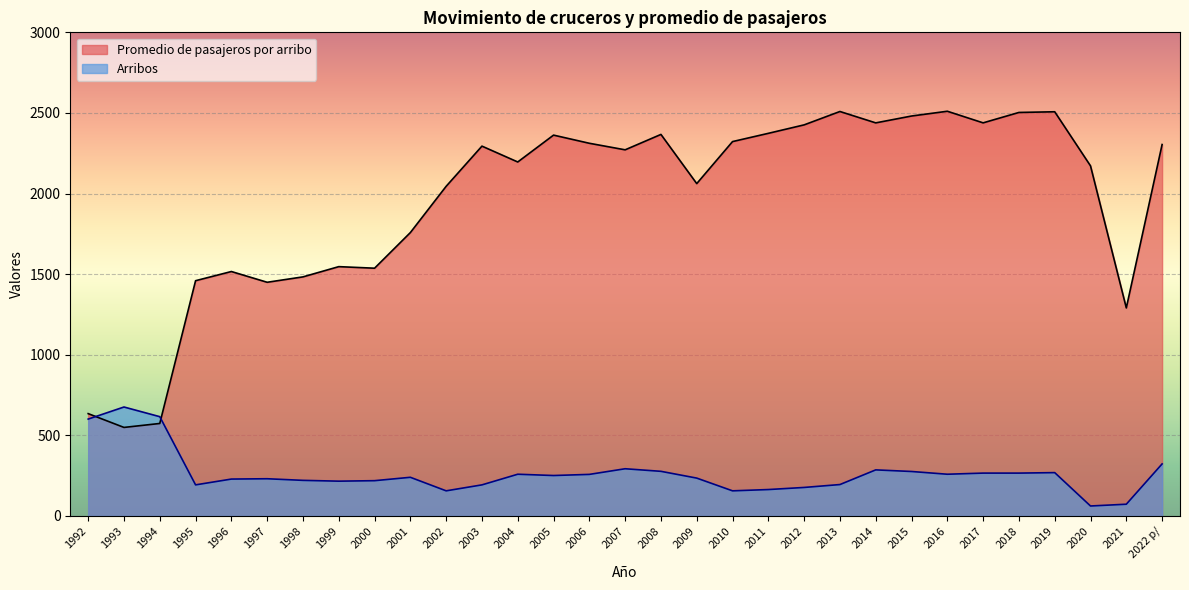

What is the difference between the maximum and minimum values in the Promedio de pasajeros por arribo series?

1961.2